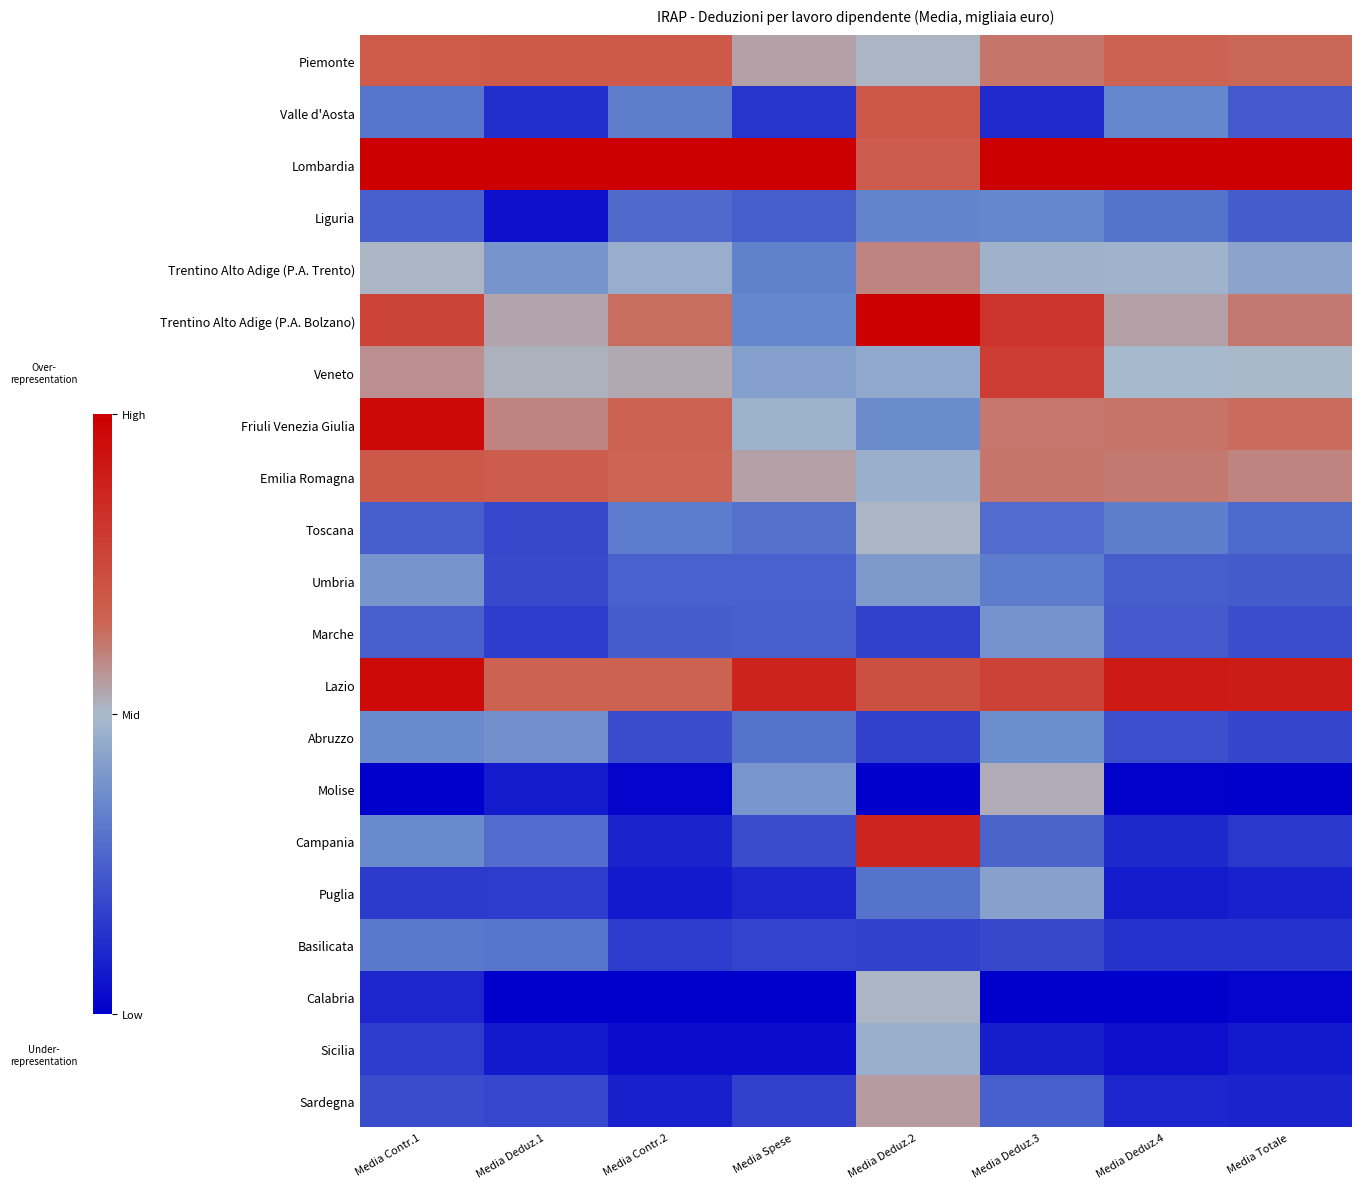

At which category is the sum across all series the highest?

Media Deduz.2